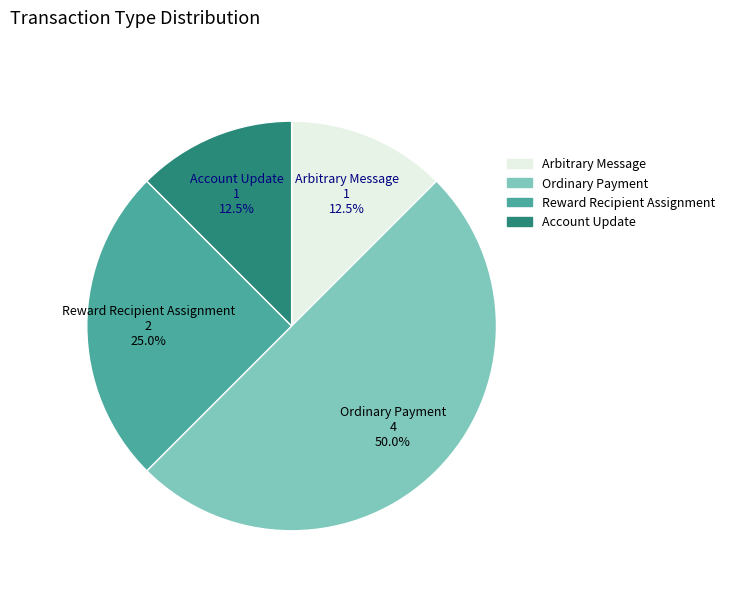

How many segments does this pie chart have?

4